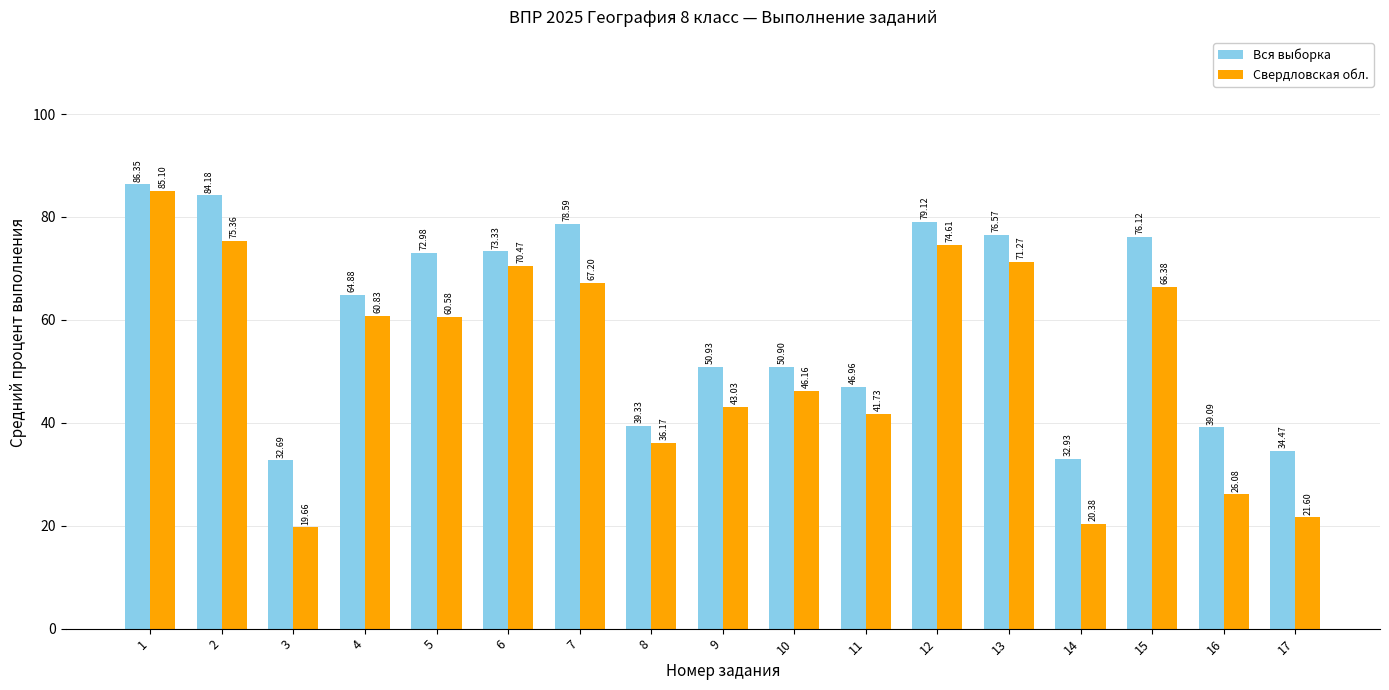

At how many categories does at least one series exceed 51?

9